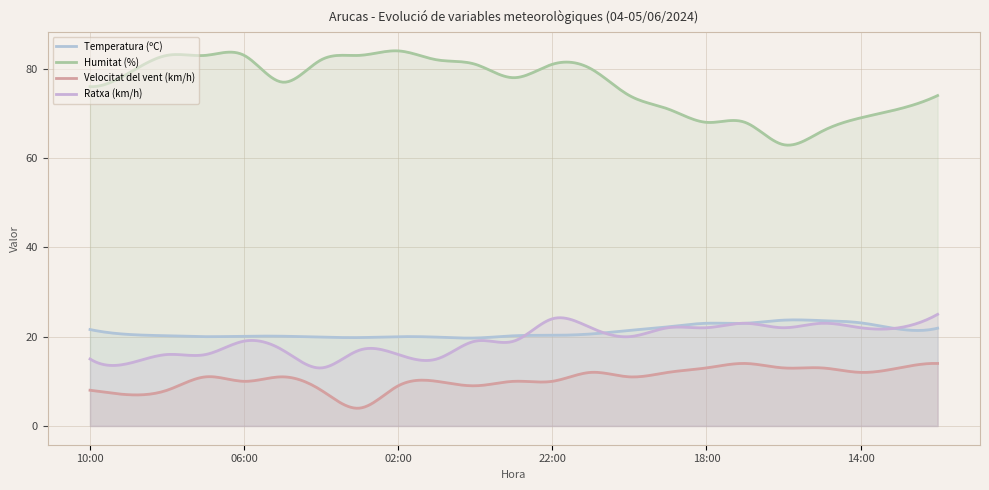

True or false: Humitat (%) and Ratxa (km/h) intersect in this chart.

False